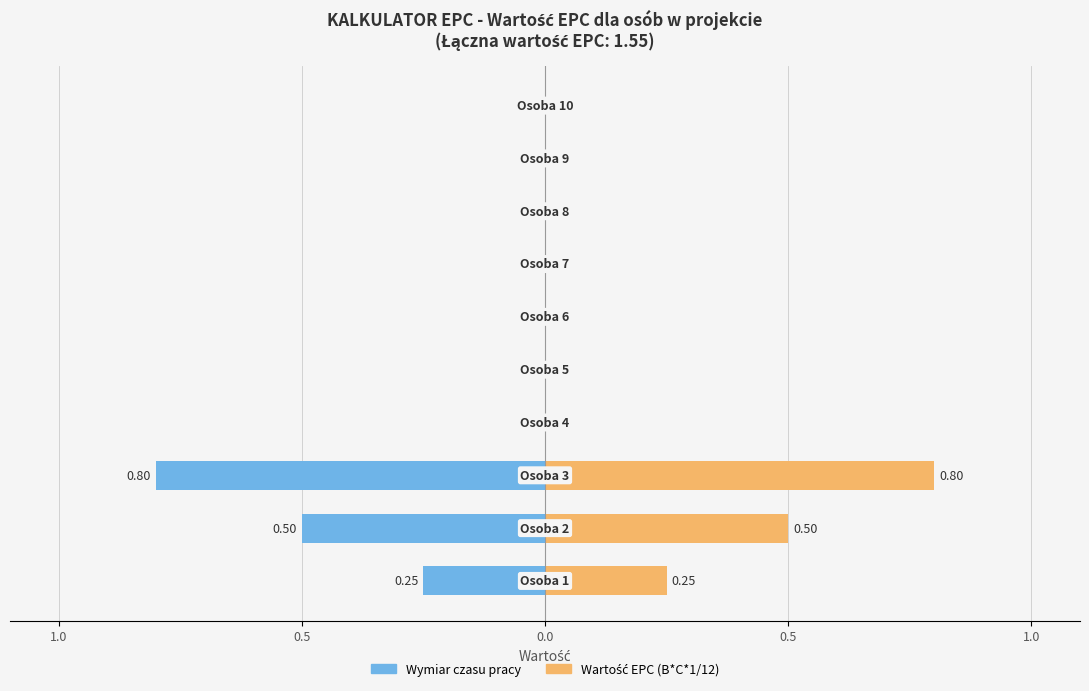

How many Wartość EPC values are between 0 and 1?

10